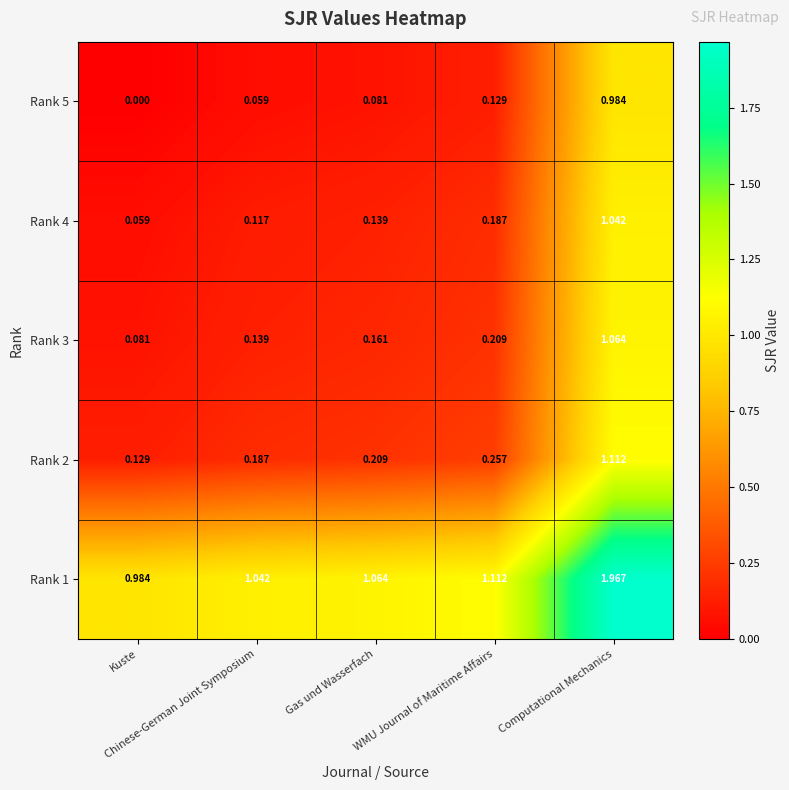

Which series has the widest spread of values?

Rank 5